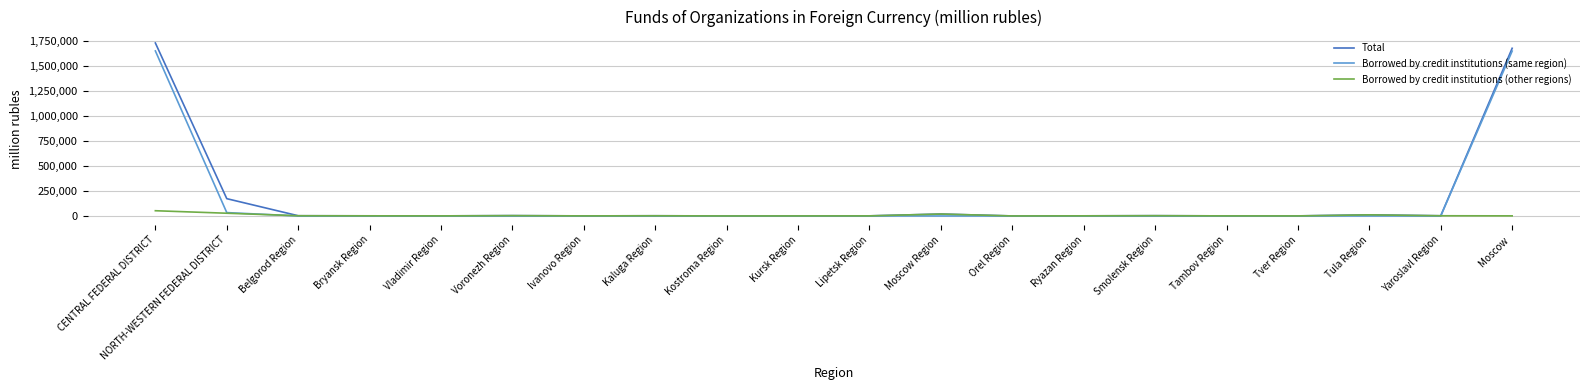

What are all the series names shown in the legend?

Total, Borrowed by credit institutions (same region), Borrowed by credit institutions (other regions)